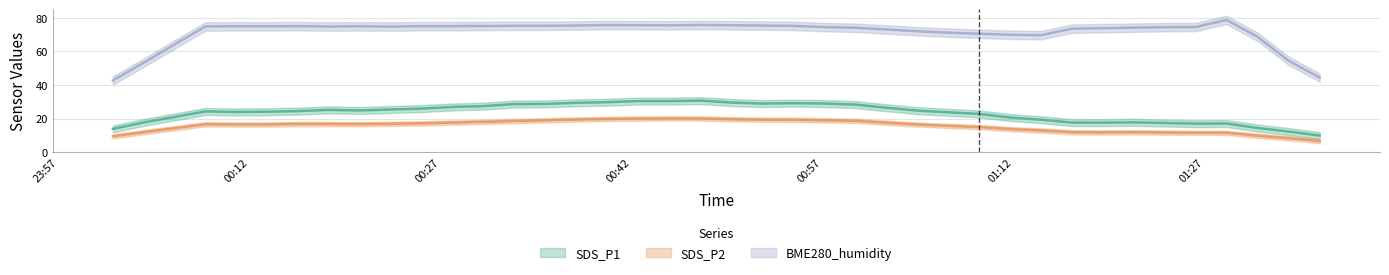

Which series has the largest range (max minus min)?

BME280_humidity